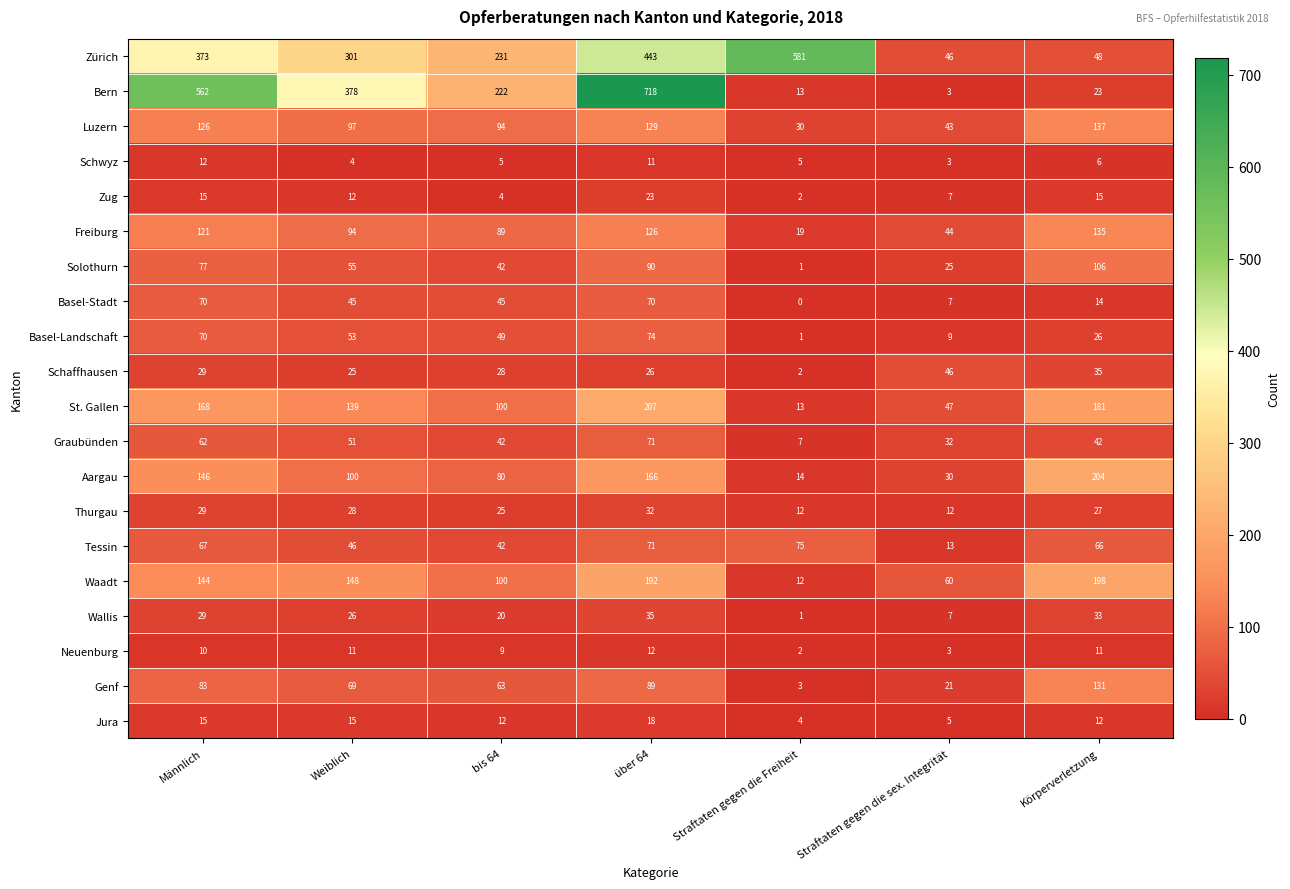

The value of Schwyz at Körperverletzung is 9. True or false?

False